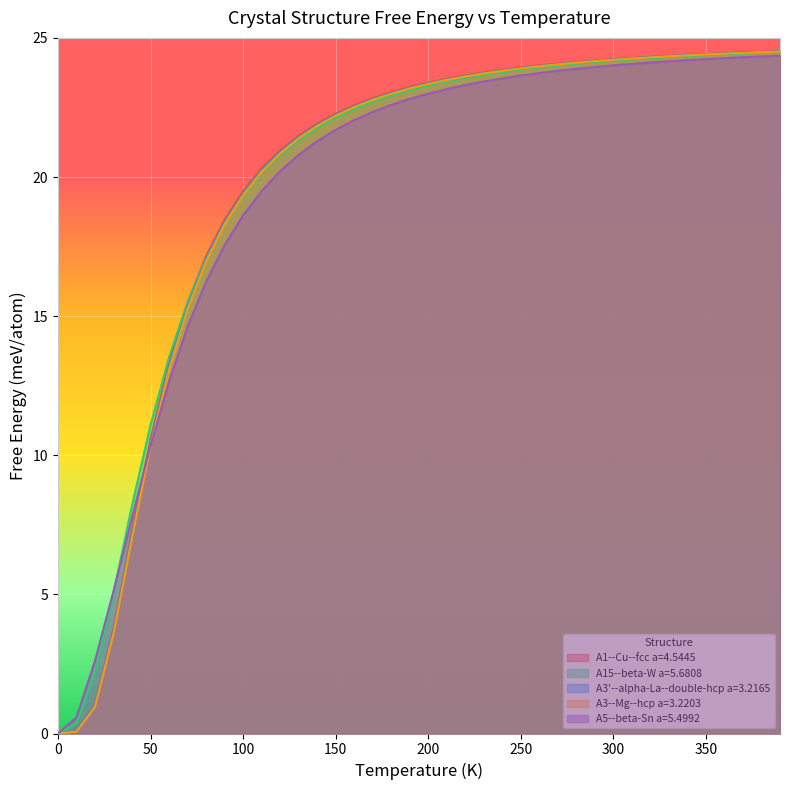

How many lines are shown in the chart?

5